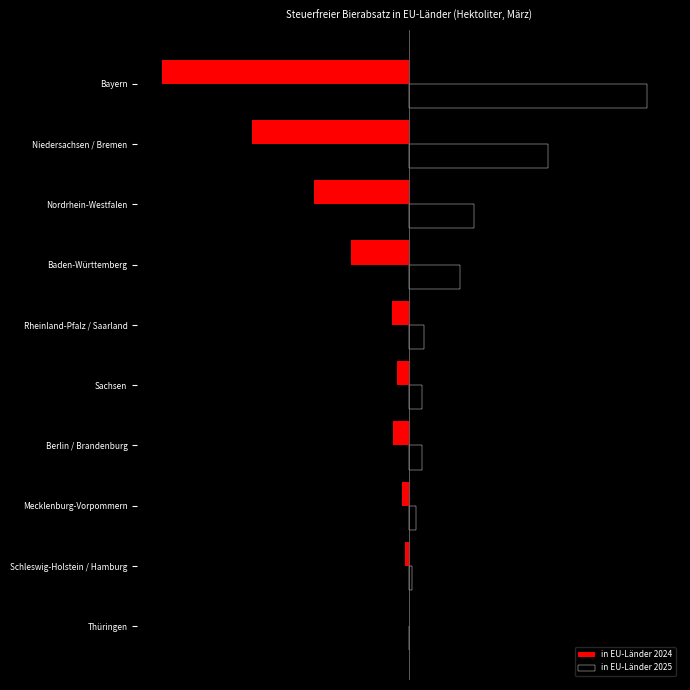

Rank the series by their average value, from highest to lowest.

in EU-Länder 2025, in EU-Länder 2024